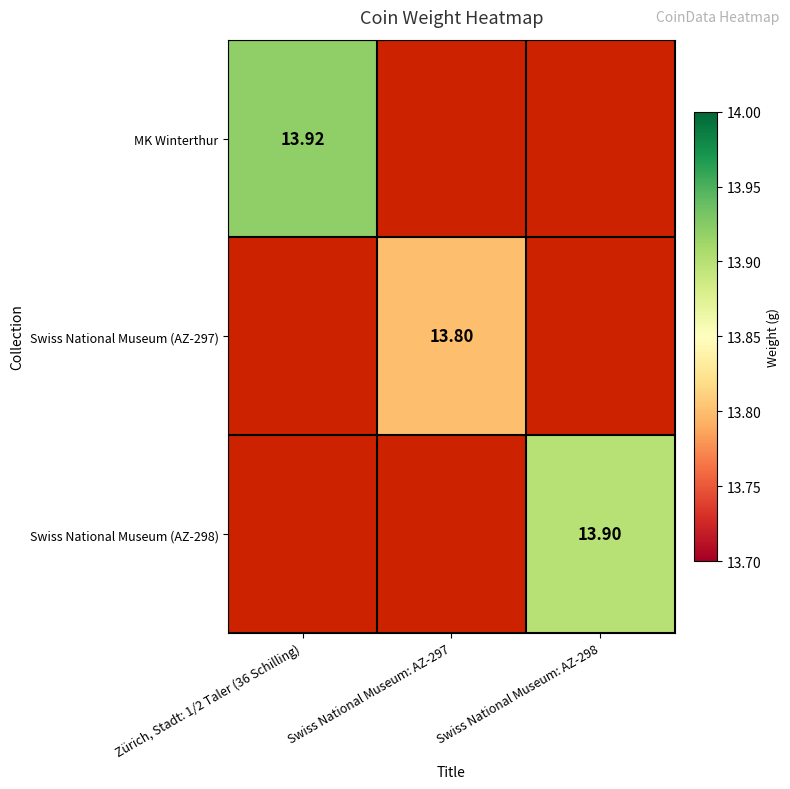

Which series has the largest total across all categories?

MK Winterthur